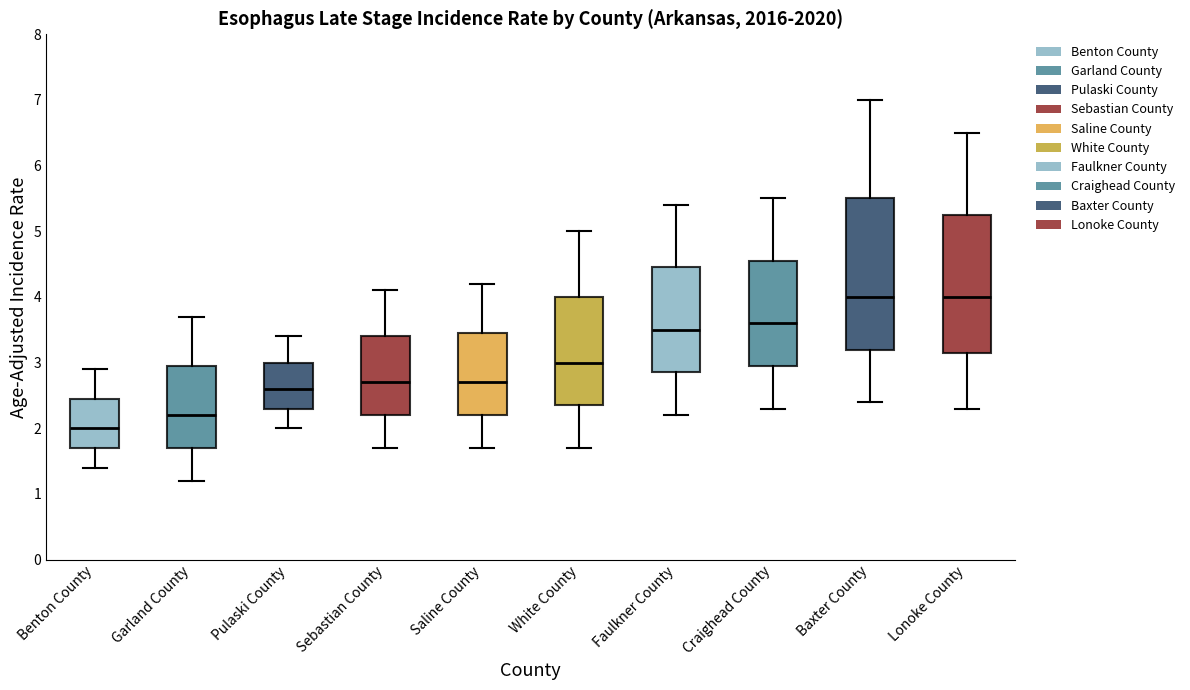

Reading left to right, read every box against the y-axis: the position of its median line, the range the box covers, and the ends of its whiskers. The values are not printed on the chart, so give them approximately, as read against the axis.

Benton County: median 2.0, box 1.7 to 2.5, whiskers 1.4 to 2.9
Garland County: median 2.2, box 1.7 to 3.0, whiskers 1.2 to 3.7
Pulaski County: median 2.6, box 2.3 to 3.0, whiskers 2.0 to 3.4
Sebastian County: median 2.7, box 2.2 to 3.4, whiskers 1.7 to 4.1
Saline County: median 2.7, box 2.2 to 3.5, whiskers 1.7 to 4.2
White County: median 3.0, box 2.4 to 4.0, whiskers 1.7 to 5.0
Faulkner County: median 3.5, box 2.9 to 4.5, whiskers 2.2 to 5.4
Craighead County: median 3.6, box 3.0 to 4.6, whiskers 2.3 to 5.5
Baxter County: median 4.0, box 3.2 to 5.5, whiskers 2.4 to 7.0
Lonoke County: median 4.0, box 3.2 to 5.3, whiskers 2.3 to 6.5